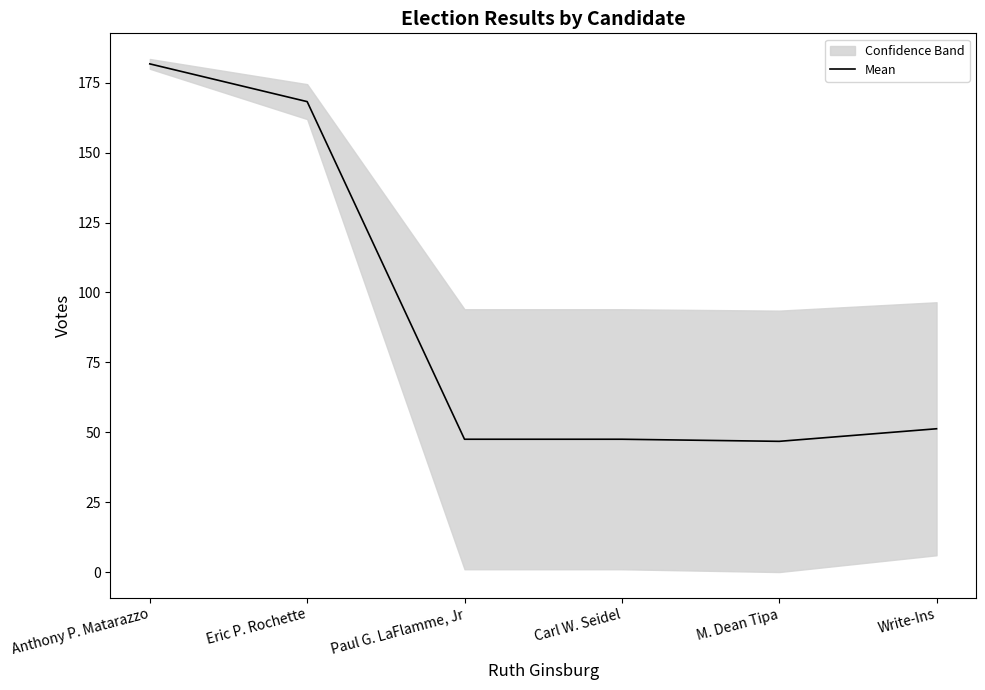

What position from the right is Anthony P. Matarazzo?

6